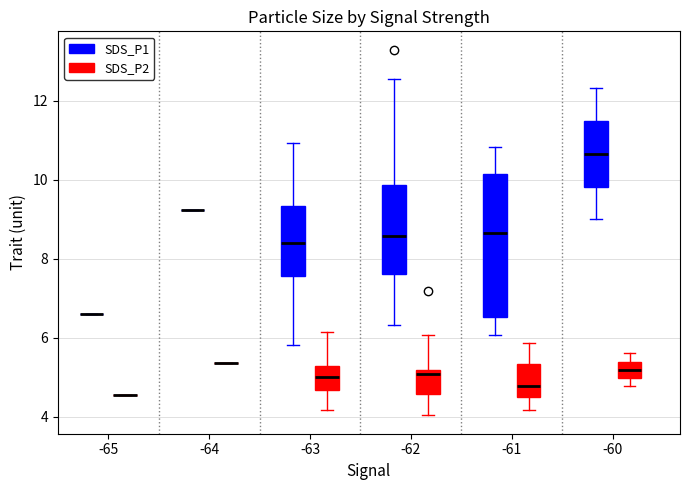

Comparing the boxes themselves (not the whiskers), which one is the tallest?

-61 (SDS_P1)